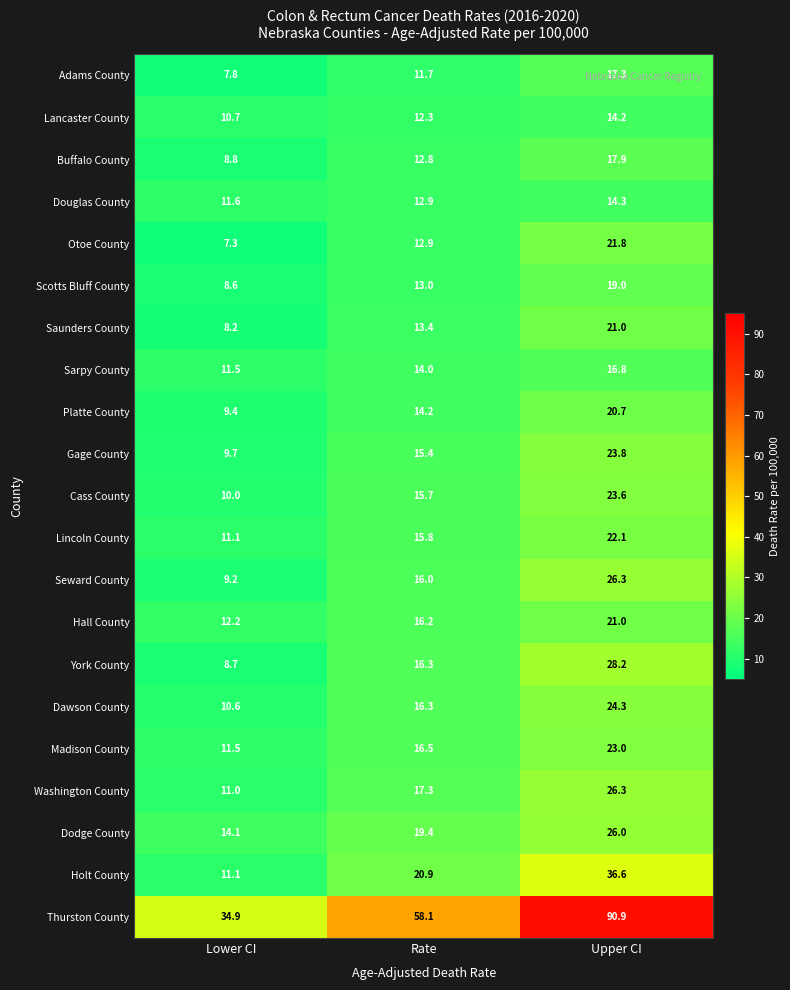

What is the smallest value displayed?

7.3